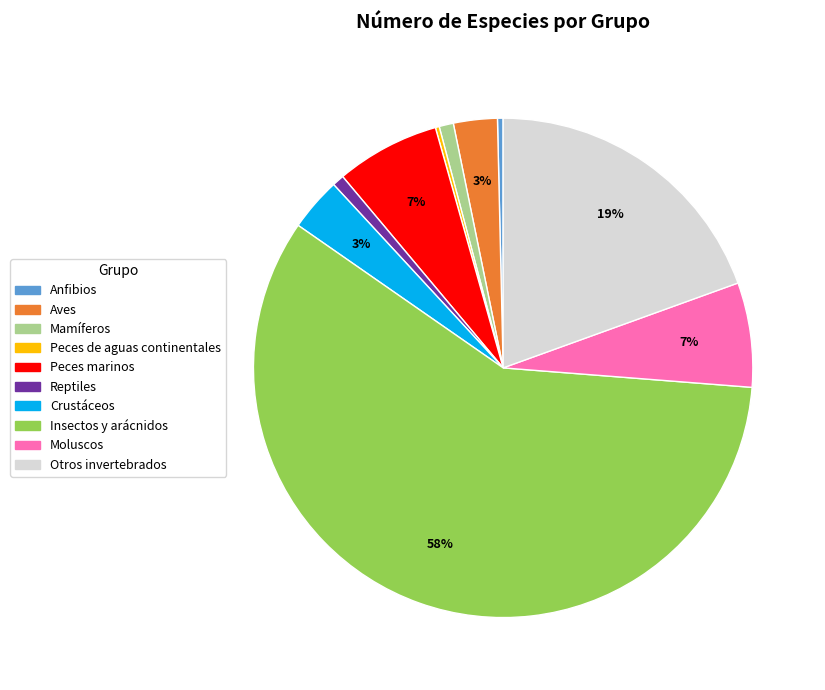

What percentage is the Crustáceos slice, to the nearest percent?

3%